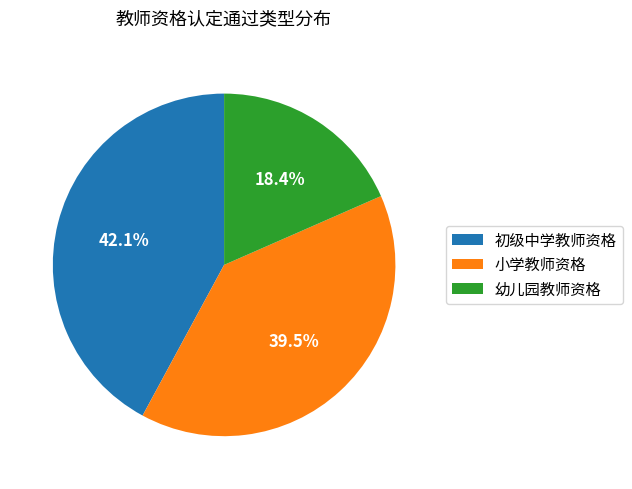

Rank the categories by value from highest to lowest.

初级中学教师资格, 小学教师资格, 幼儿园教师资格